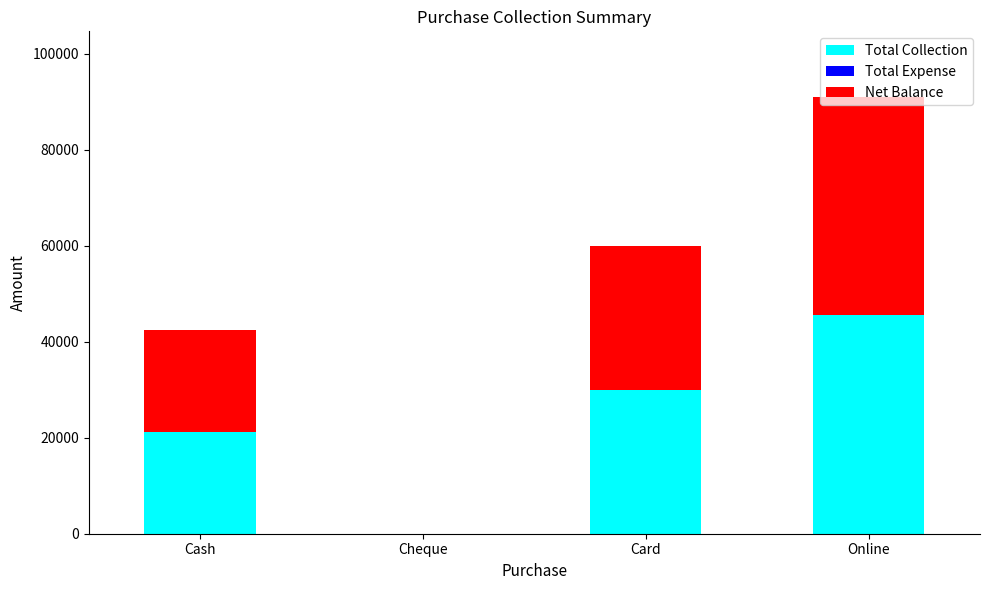

Read the Total Collection value at Online.

45500